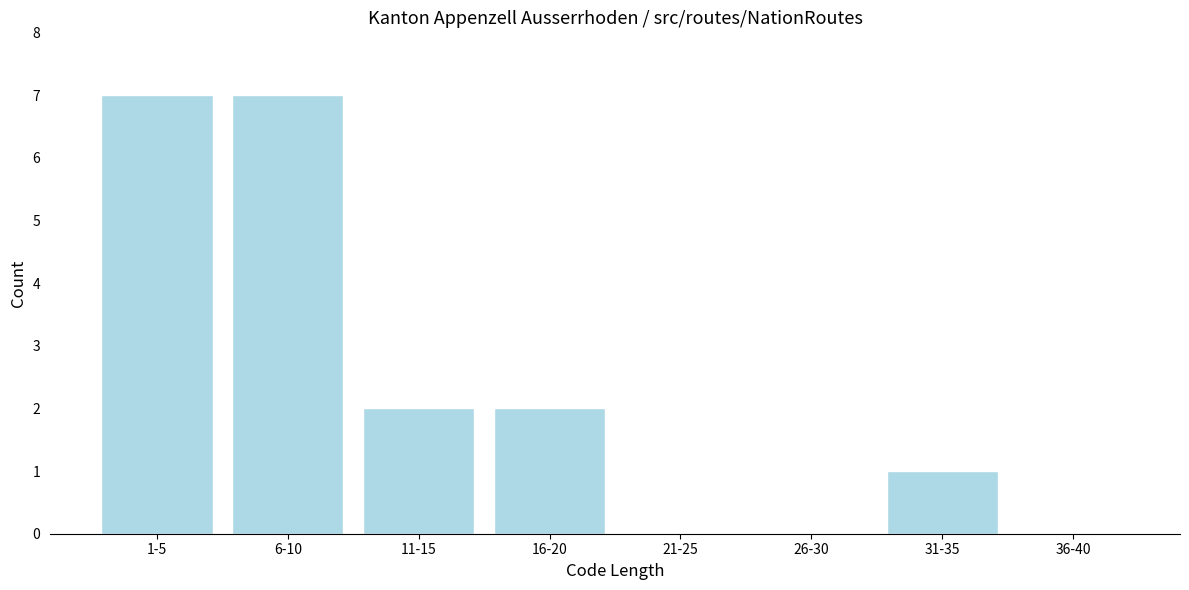

Reading left to right, what are all the values shown in this chart?

1-5=7	6-10=7	11-15=2	16-20=2	21-25=0	26-30=0	31-35=1	36-40=0